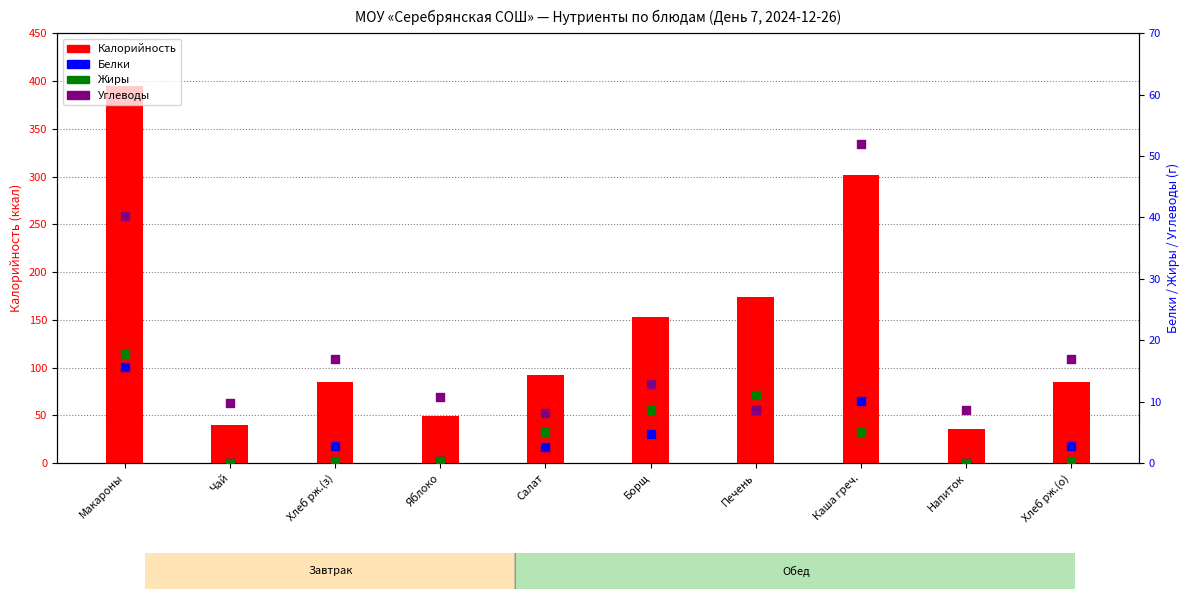

At how many categories does at least one series exceed 263?

2